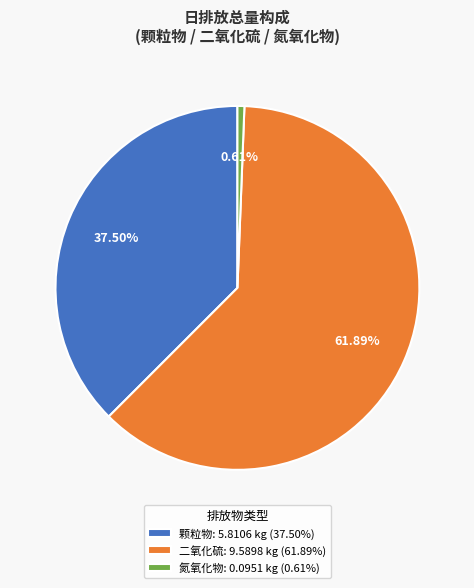

To the nearest percent, what is the average slice percentage?

33%